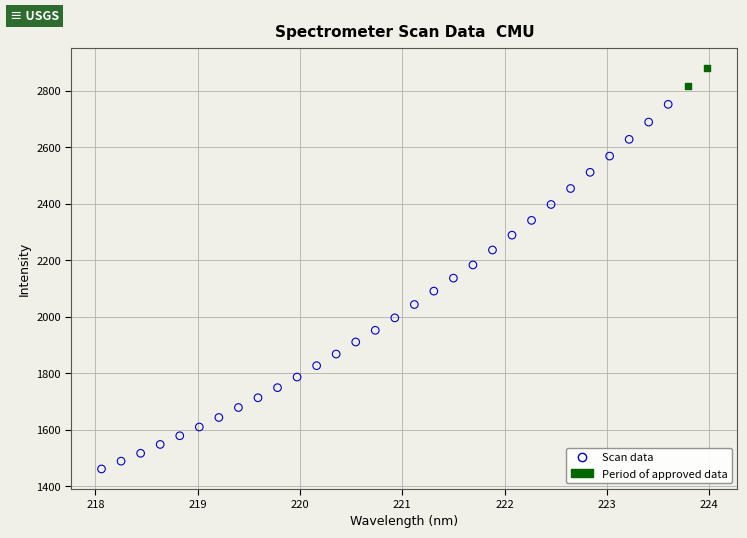

Which series reaches the maximum Y coordinate?

Period of approved data